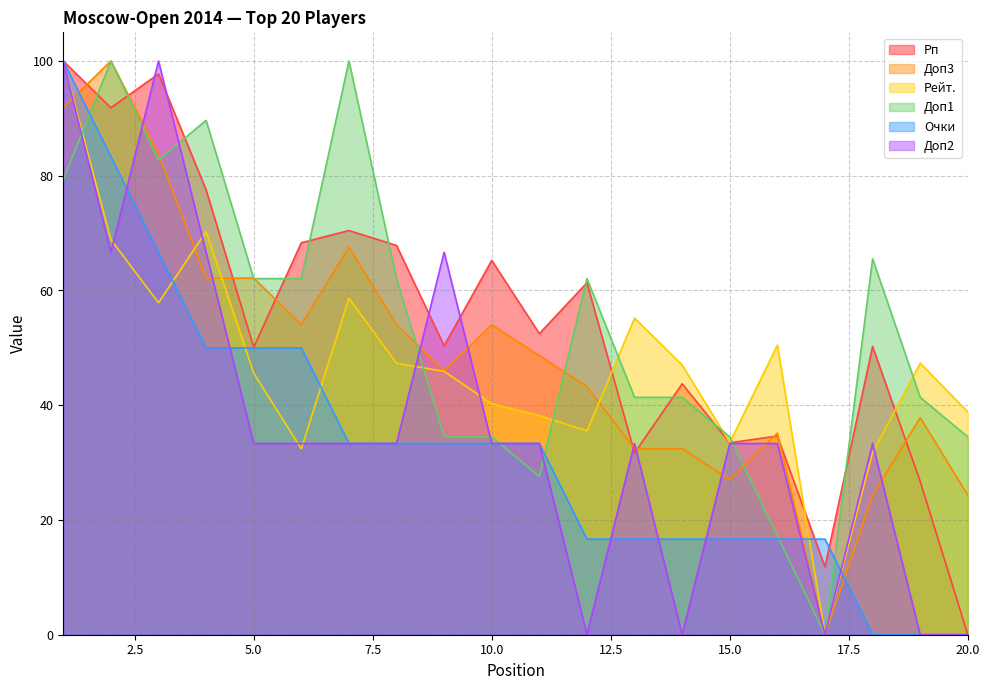

Which series has the largest range (max minus min)?

Рп